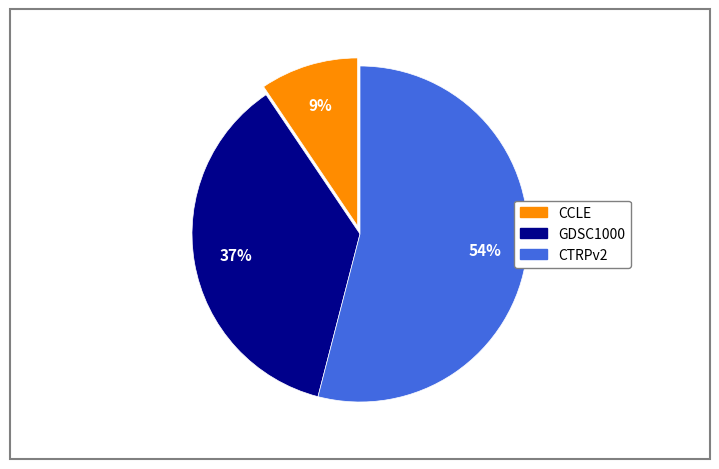

Rank the categories by value from lowest to highest.

CCLE, GDSC1000, CTRPv2